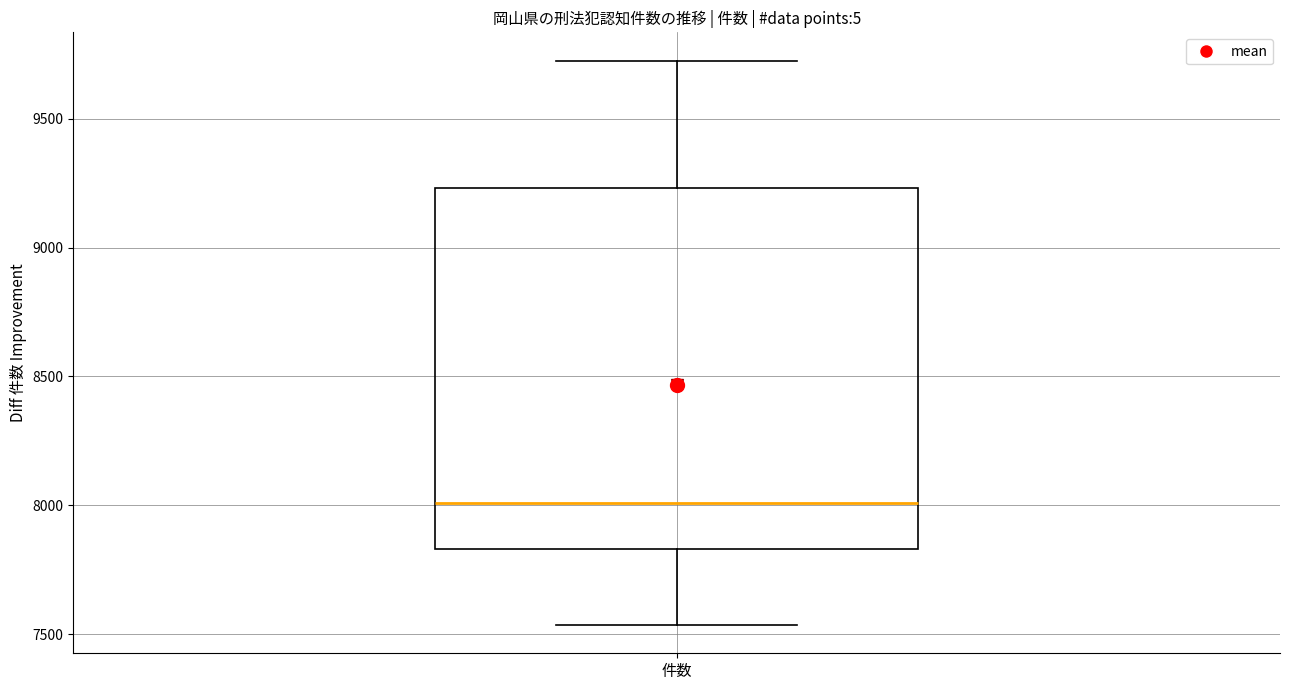

Transcribe this box plot: give where the median line is, the range the box spans, and where the two whiskers end, as read against the y-axis. The values are not printed on the chart, so give them approximately, as read against the axis.

median 8000, box 7850 to 9250, whiskers 7550 to 9750